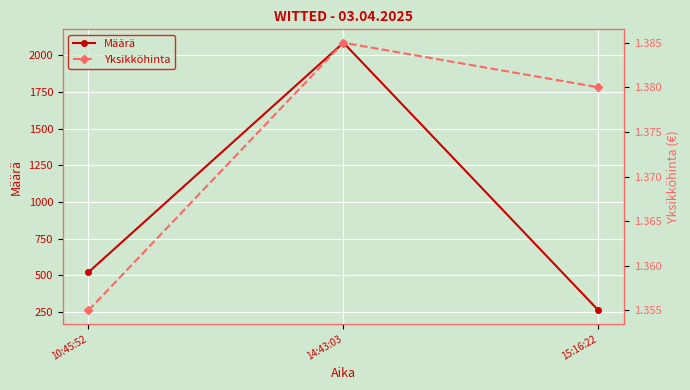

How many distinct data groups are displayed?

2